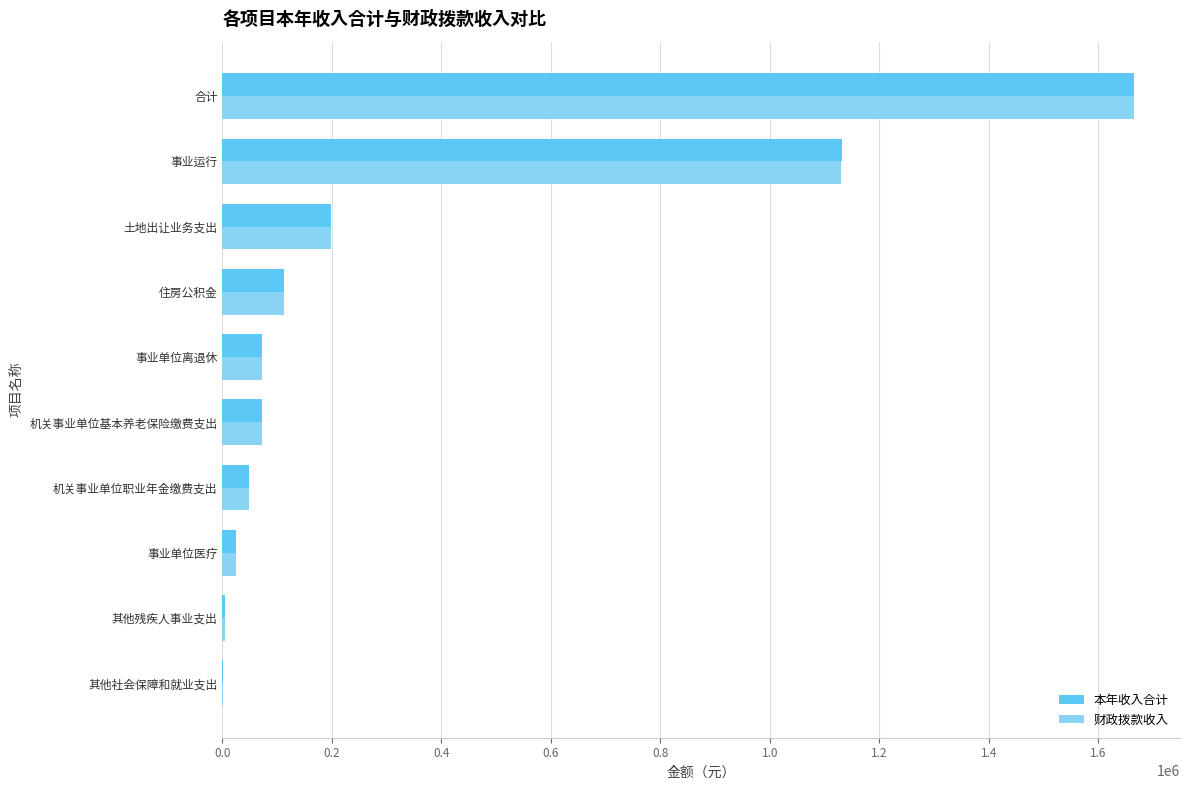

Is the value of 财政拨款收入 at 事业单位医疗 greater than the value of 本年收入合计 at 土地出让业务支出?

No